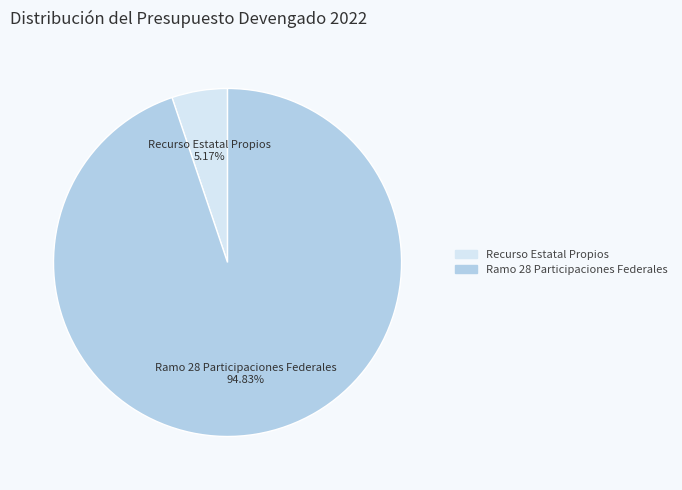

Approximately how many times larger is the value at Ramo 28 Participaciones Federales compared to Recurso Estatal Propios?

18.3